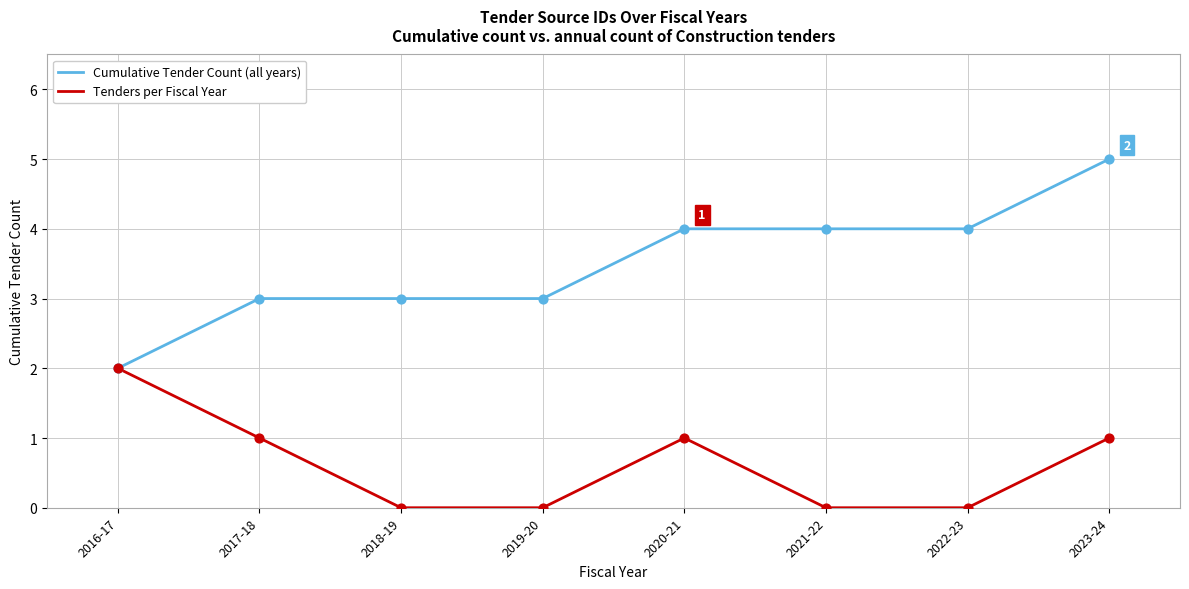

What is the total value across all series at 2019-20?

3